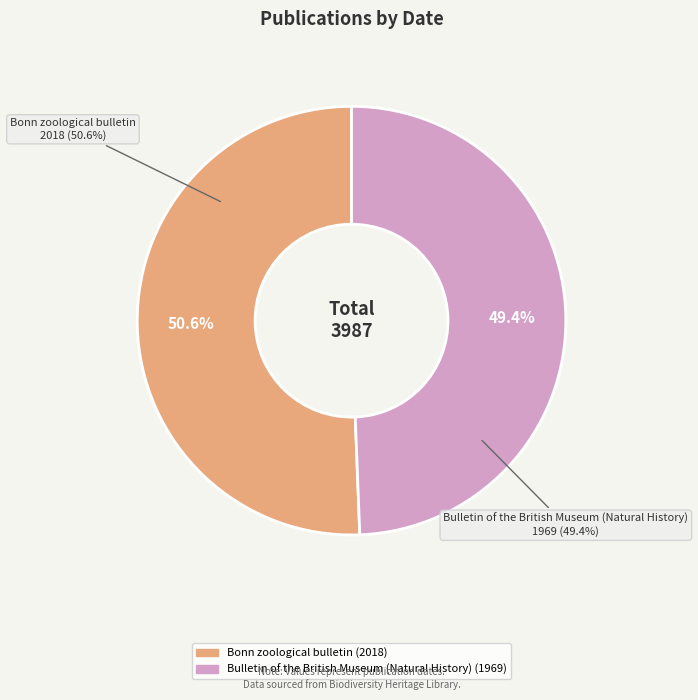

Between Bonn zoological bulletin and Bulletin of the British Museum (Natural History), which is larger?

Bonn zoological bulletin